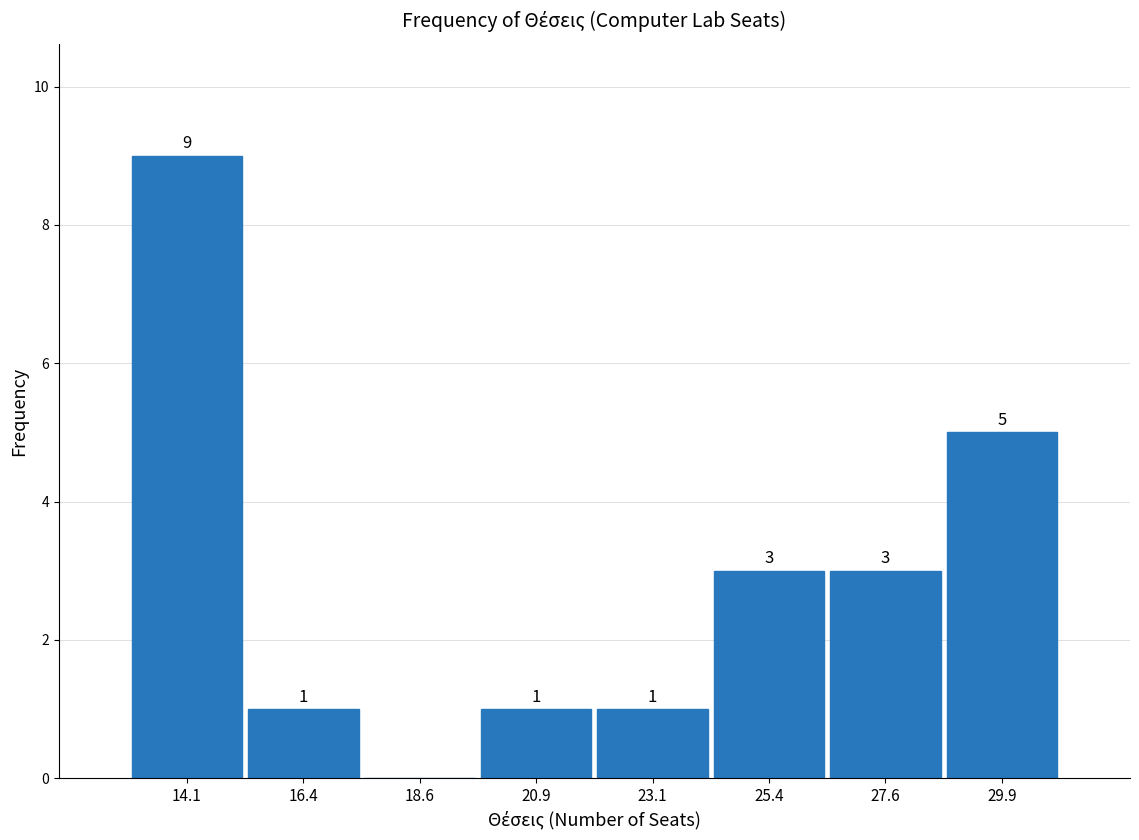

Over which range of the x-axis is the bar tallest?

13.00 to 15.25